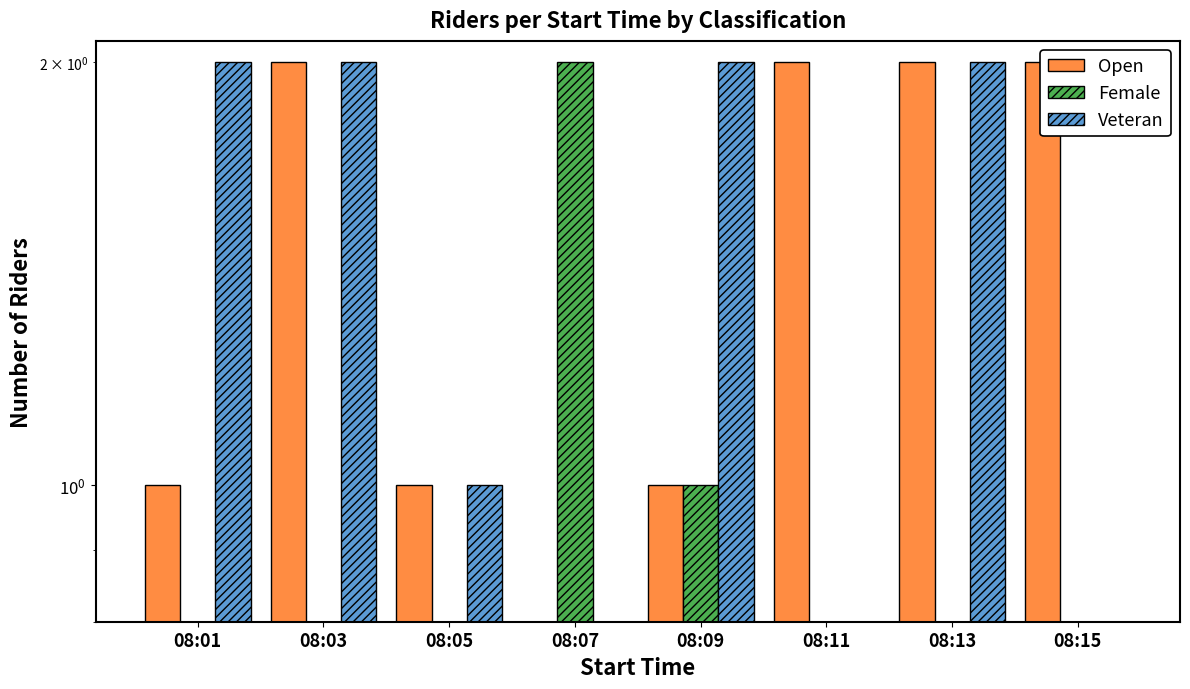

The Female series shows 0 at 08:03. True or false?

True